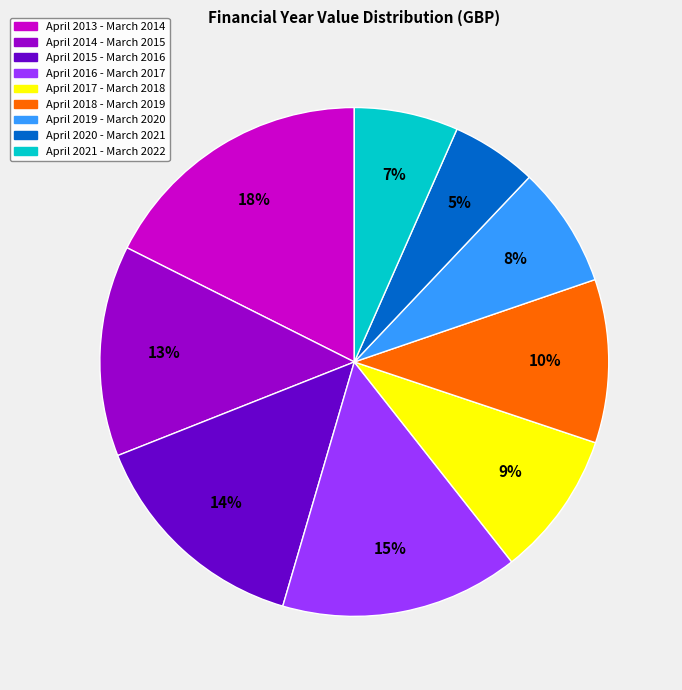

Which category has the biggest portion of the pie?

April 2013 - March 2014